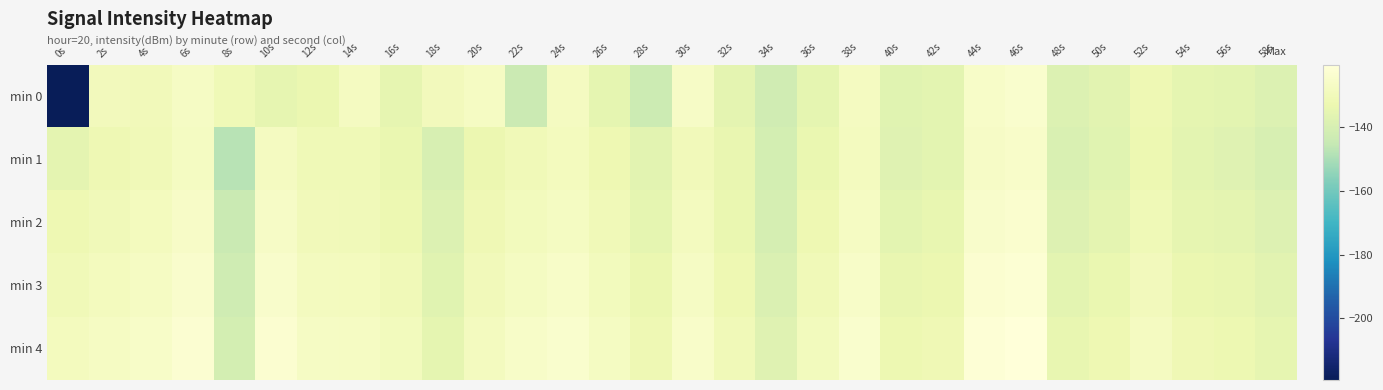

What is the spread (max minus min) of values at 28s?

11.6